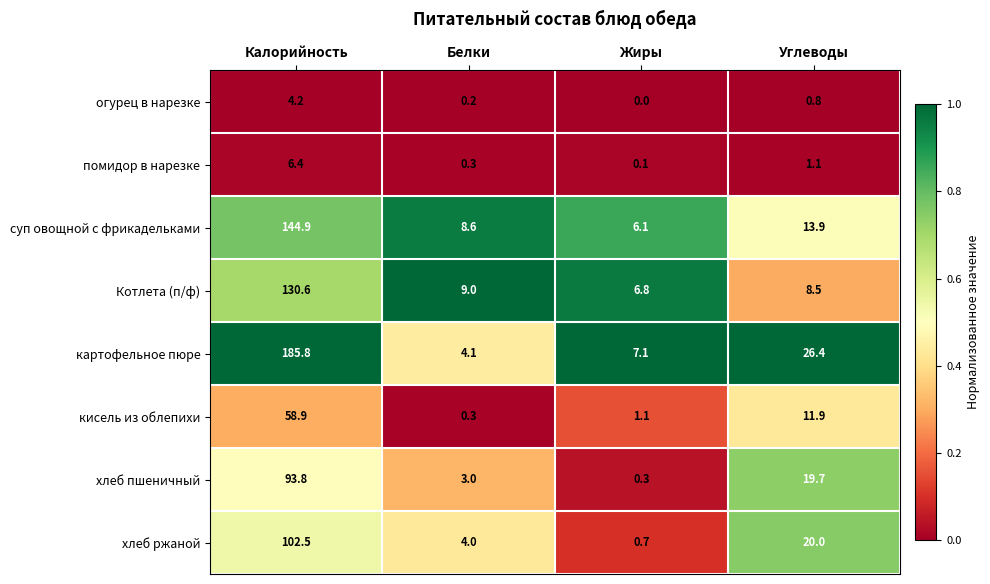

At which category is the sum across all series the highest?

Калорийность